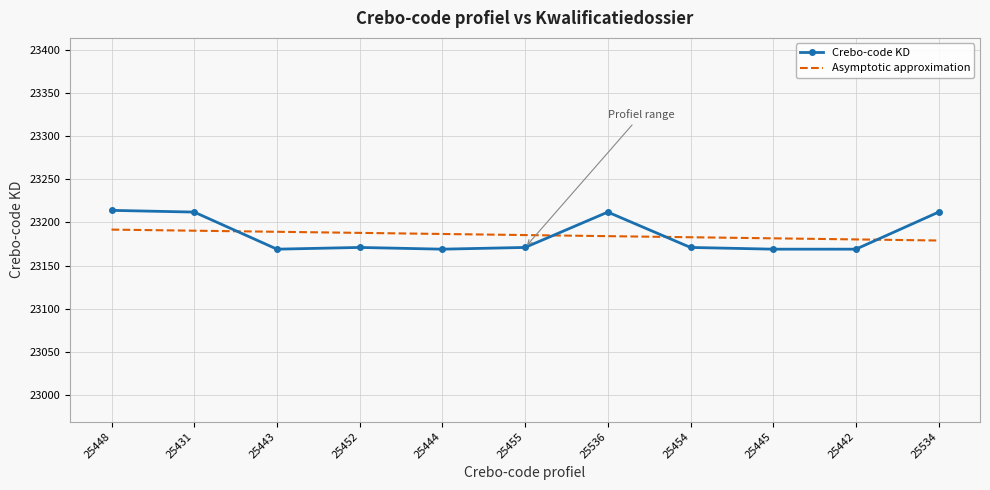

True or false: Crebo-code KD has a value of 23171.0 at 25455.

True